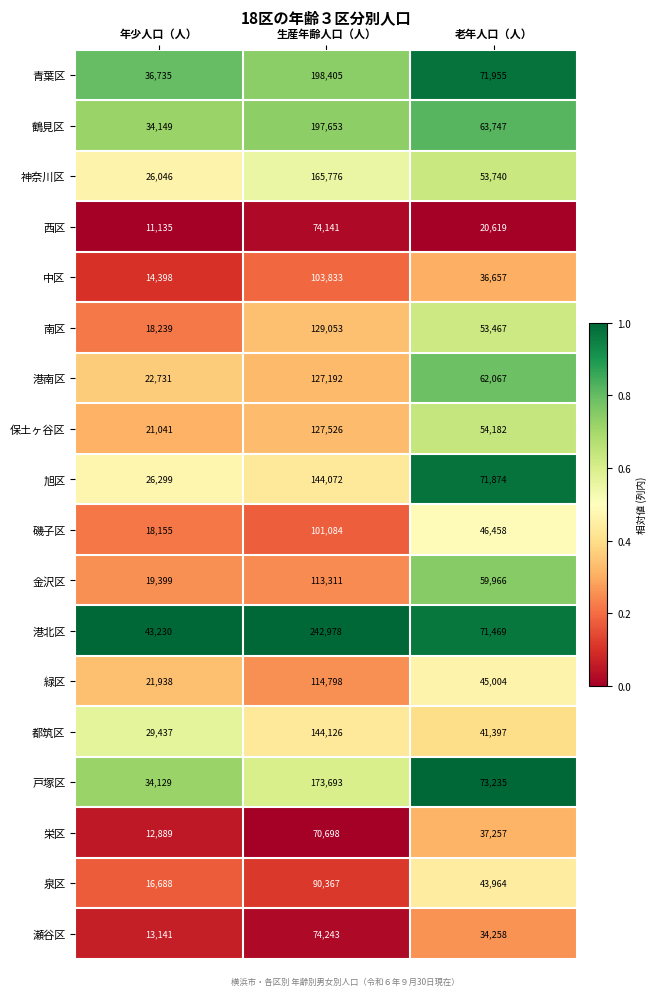

What is the average value of the 港南区 series?

70663